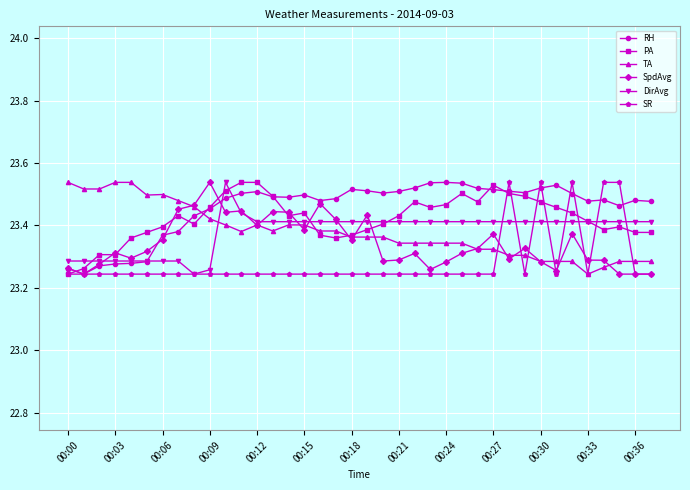

How many SR values are between 23 and 24?

38